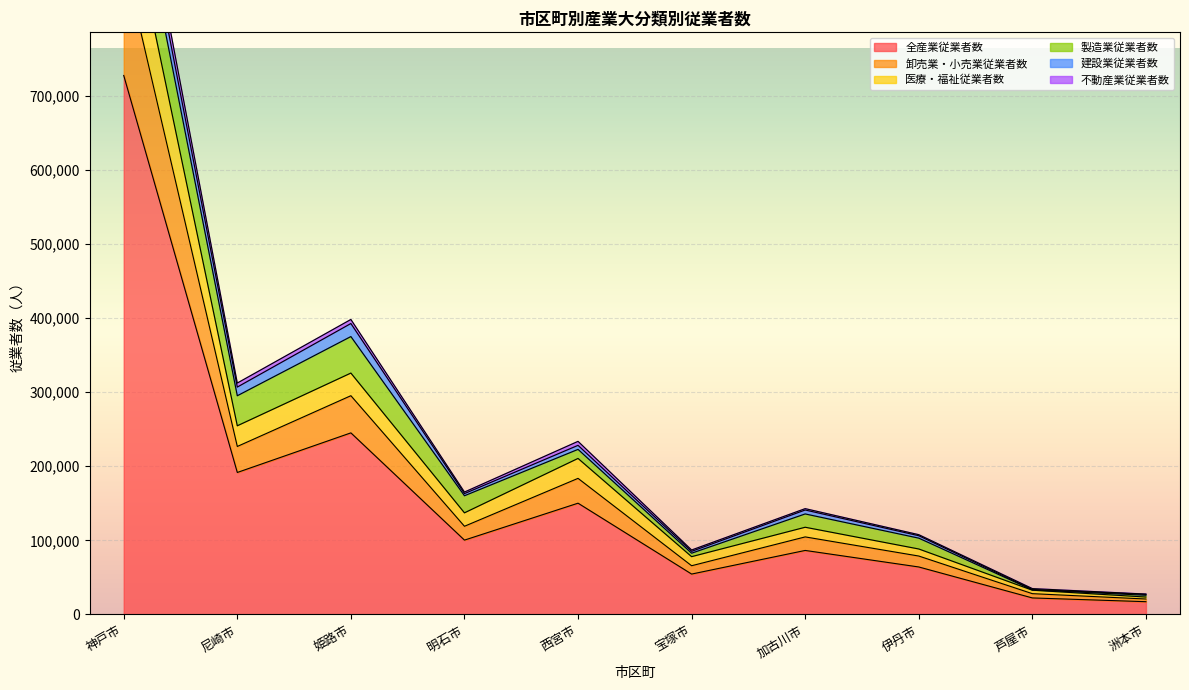

What is the difference between the maximum and minimum values in the 全産業従業者数 series?

709901